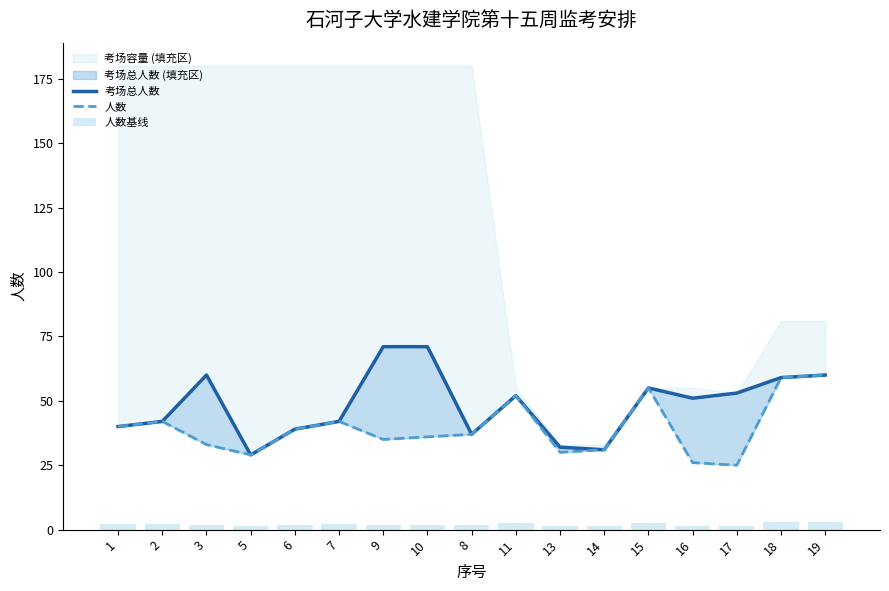

At how many categories does at least one series exceed 39?

12